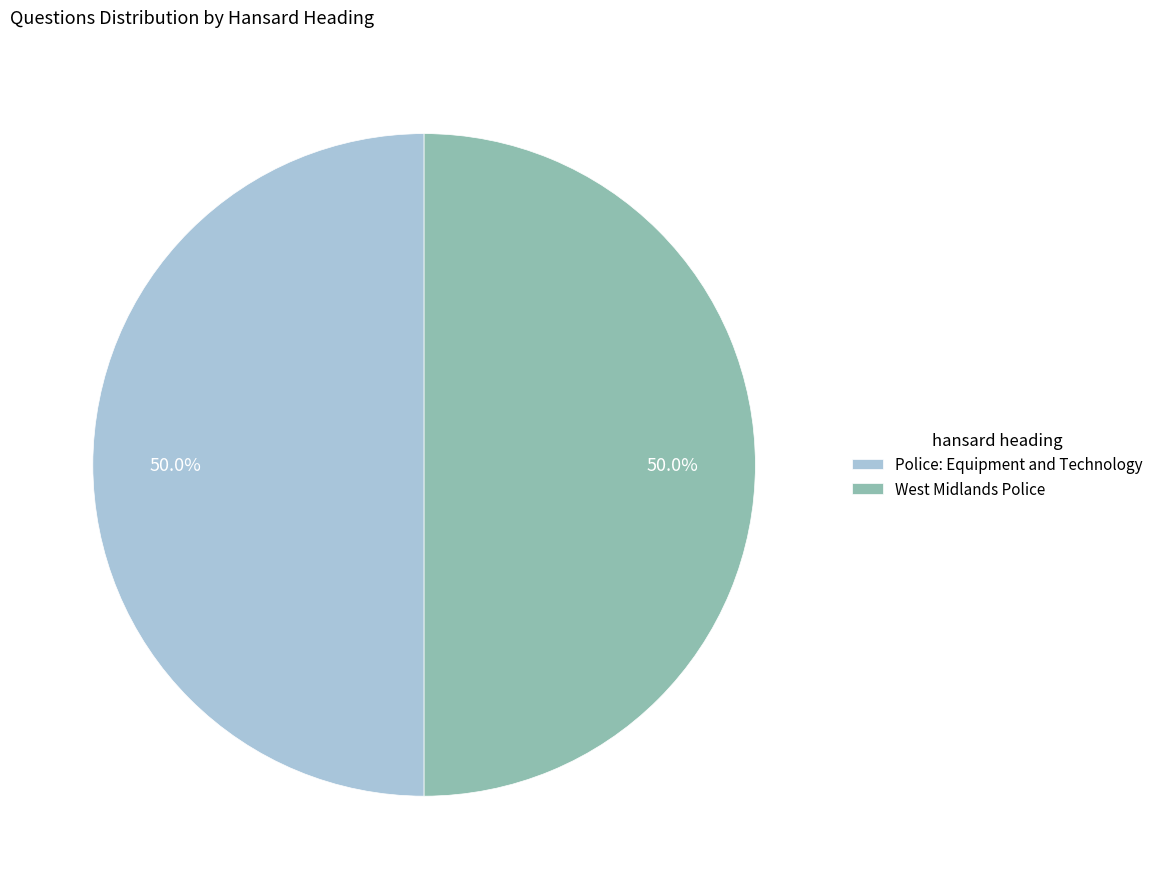

Combined, what portion of the pie is Police: Equipment and Technology and West Midlands Police?

100.0%